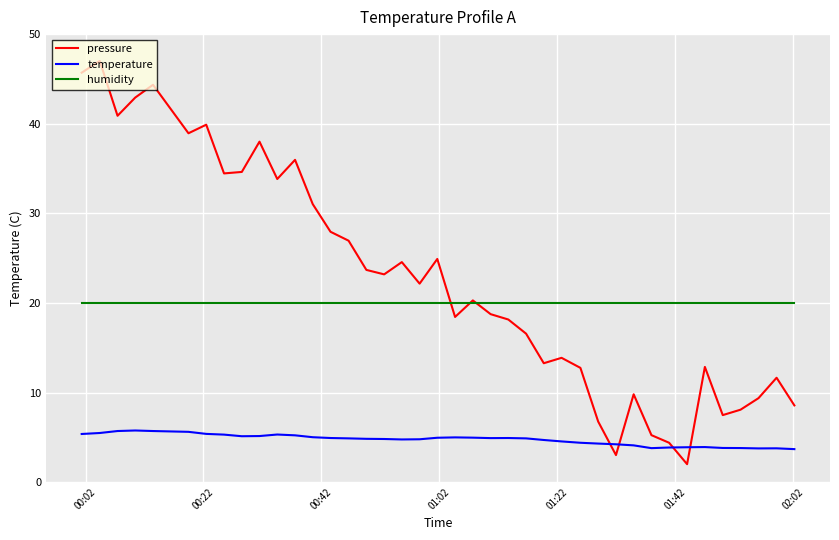

True or false: temperature and humidity intersect in this chart.

False